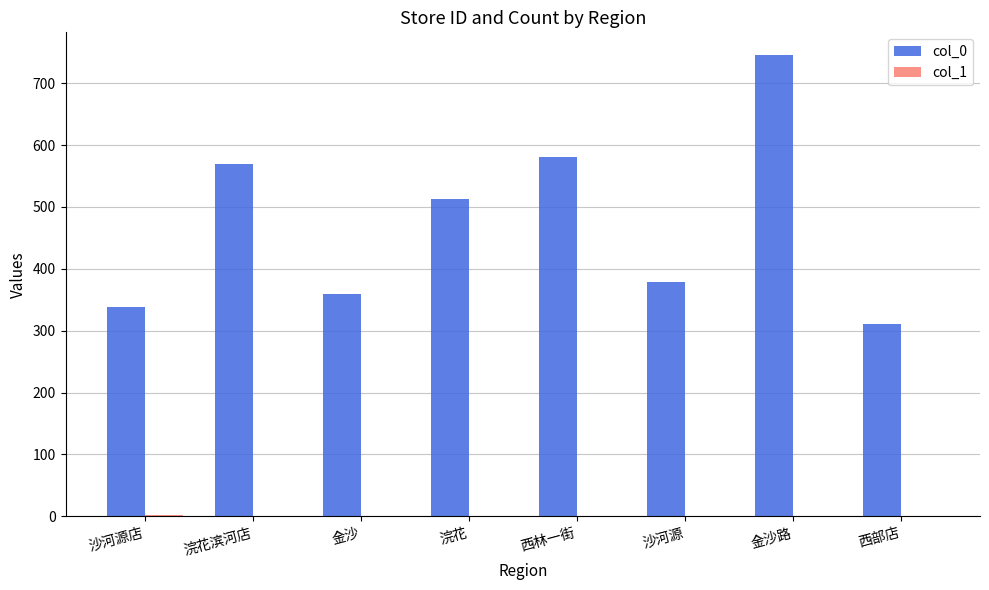

What is the greatest value displayed?

745